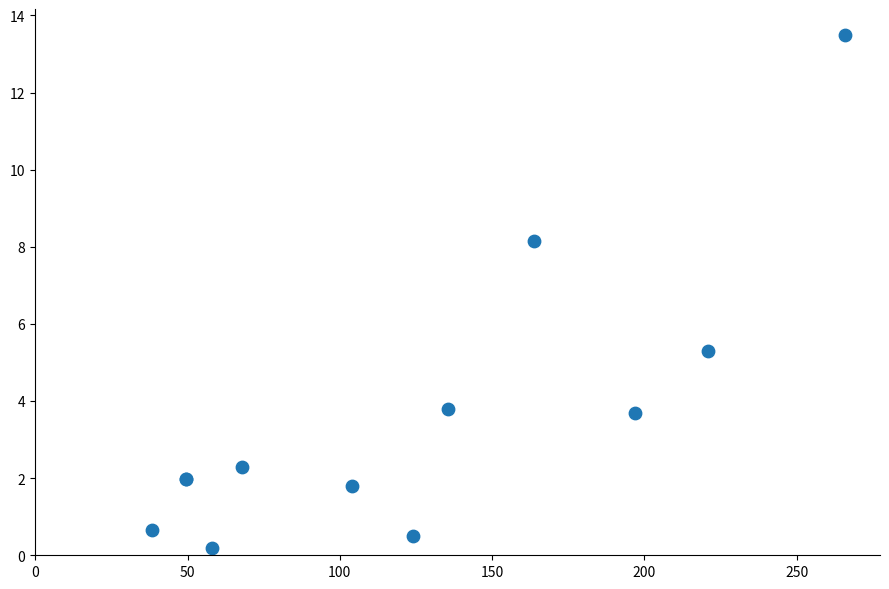

What Y value in the scatter plot is closest to 6?

5.3